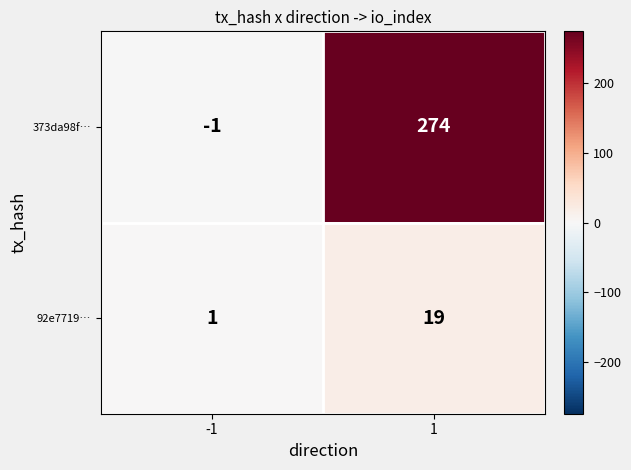

What is the difference between the 92e7719… values at 1 and -1?

18